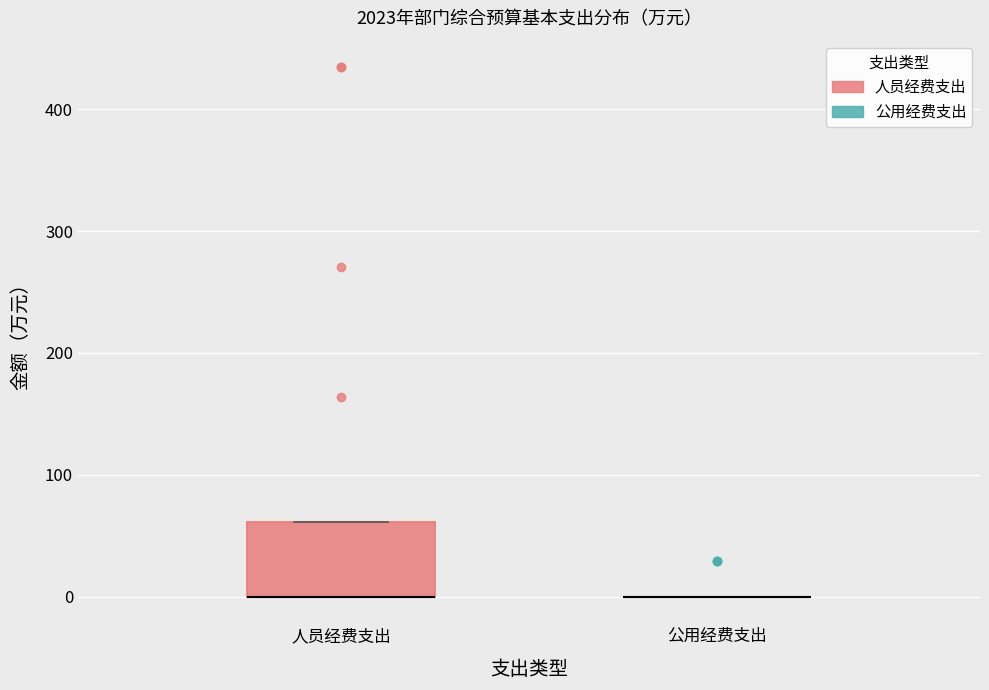

Comparing the boxes themselves (not the whiskers), which one is the tallest?

人员经费支出